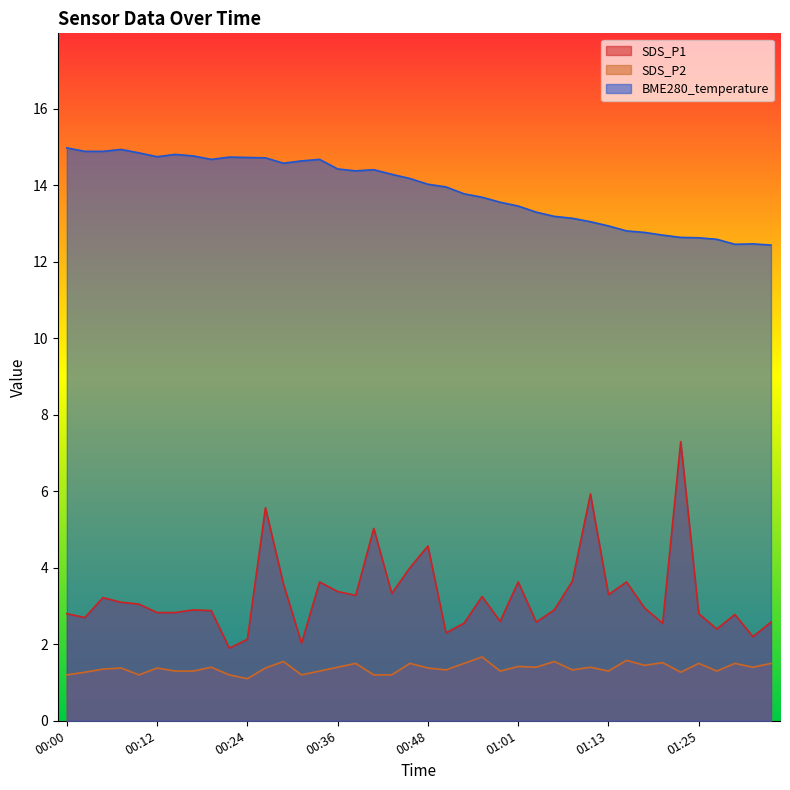

True or false: BME280_temperature has more than 0 interior local peaks.

True